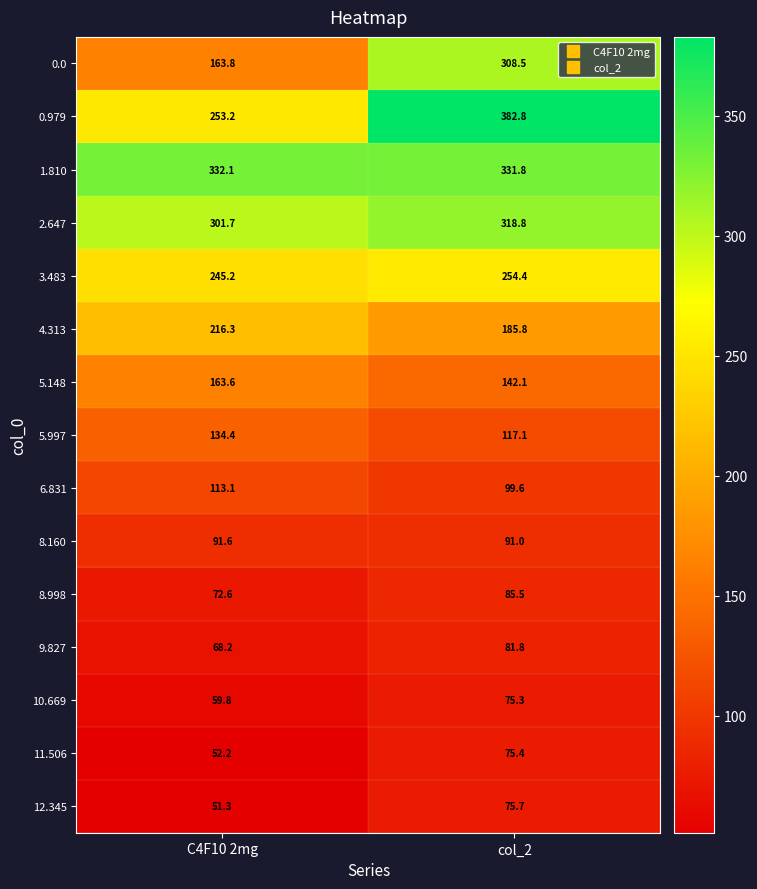

Rank the series by their maximum value, from lowest to highest.

10.669, 11.506, 12.345, 9.827, 8.998, 8.160, 6.831, 5.997, 5.148, 4.313, 3.483, 0.0, 2.647, 1.810, 0.979